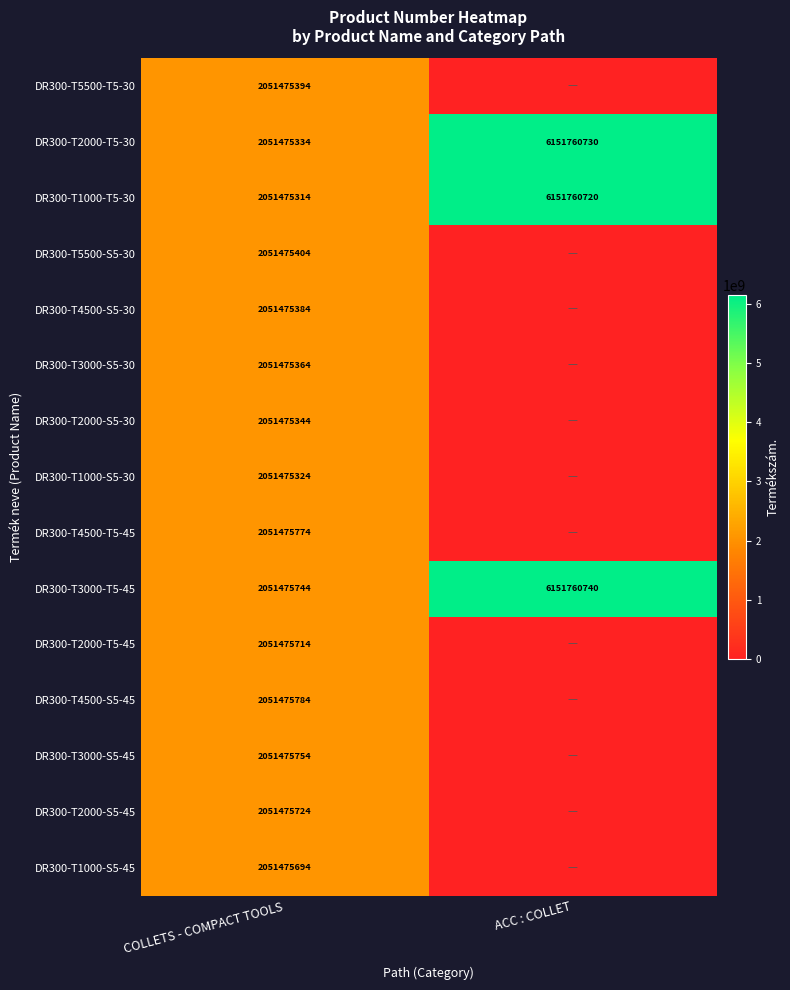

Is it true that DR300-T3000-S5-45 equals 3329709829 at COLLETS - COMPACT TOOLS?

False